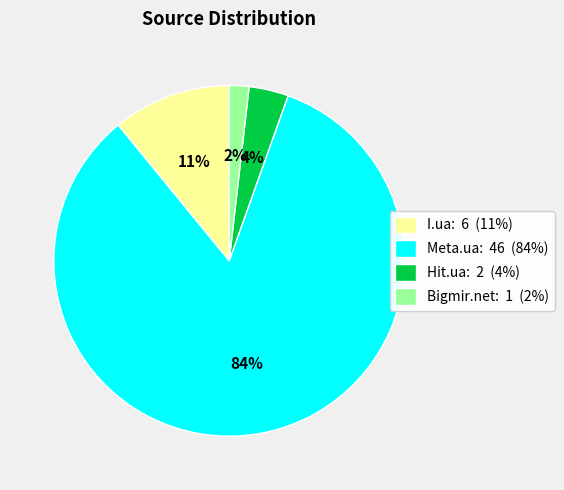

Is there a majority slice in this chart?

Yes